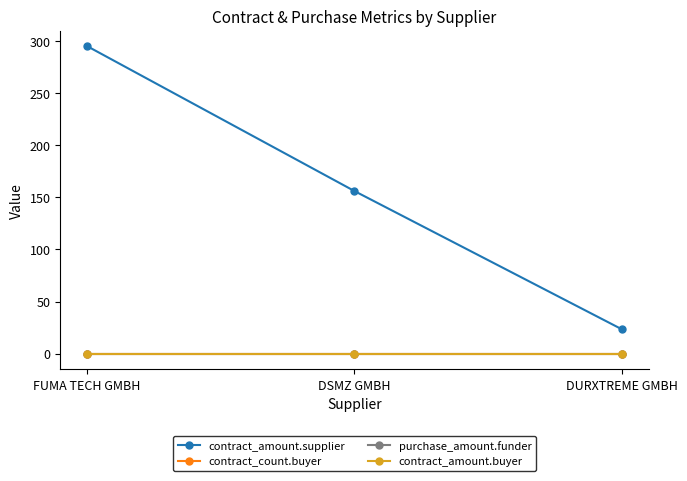

True or false: purchase_amount.funder has a value of 0.0 at DSMZ GMBH.

True